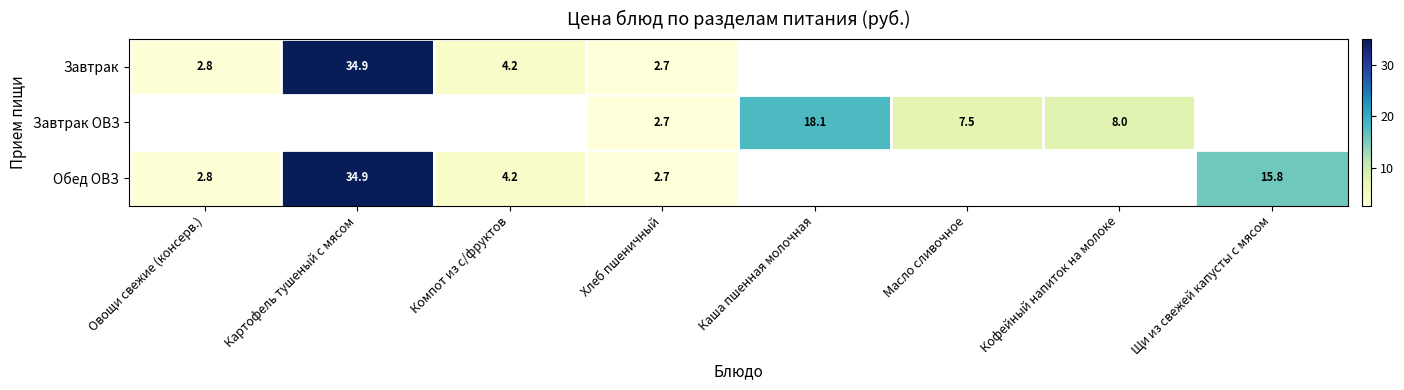

True or false: Обед ОВЗ has a value of 4.2 at Компот из с/фруктов.

True